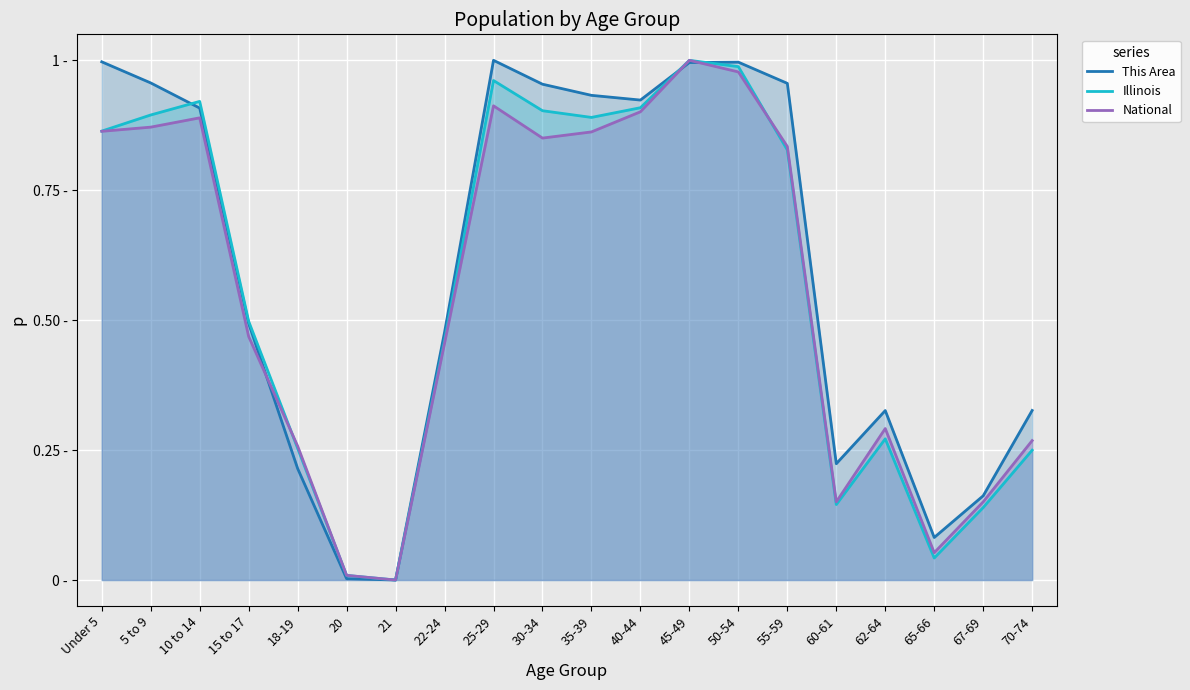

Reading right to left, what are all the values shown in this chart?

This Area: 0.3	0.2	0.1	0.3	0.2	1.0	1.0	1.0	0.9	0.9	1.0	1.0	0.5	0.0	0.0	0.2	0.5	0.9	1.0	1.0
Illinois: 0.2	0.1	0.0	0.3	0.1	0.8	1.0	1.0	0.9	0.9	0.9	1.0	0.5	0.0	0.0	0.3	0.5	0.9	0.9	0.9
National: 0.3	0.2	0.1	0.3	0.2	0.8	1.0	1.0	0.9	0.9	0.9	0.9	0.5	0.0	0.0	0.3	0.5	0.9	0.9	0.9